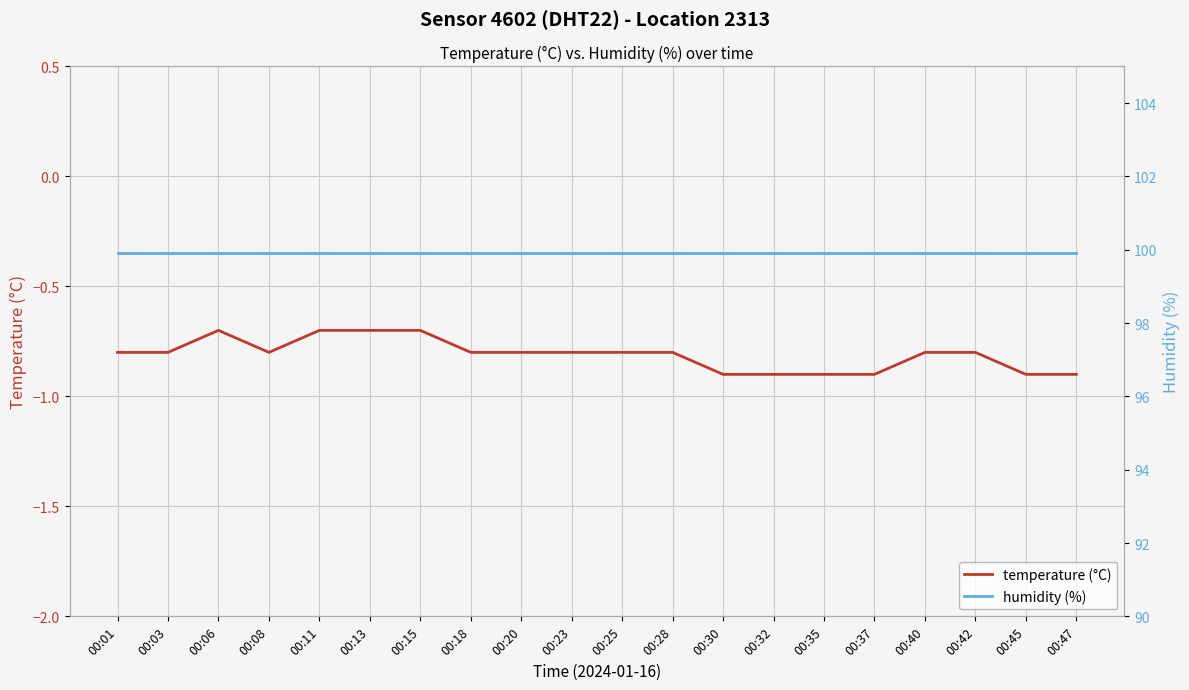

True or false: humidity (%) has more than 2 interior local peaks.

False